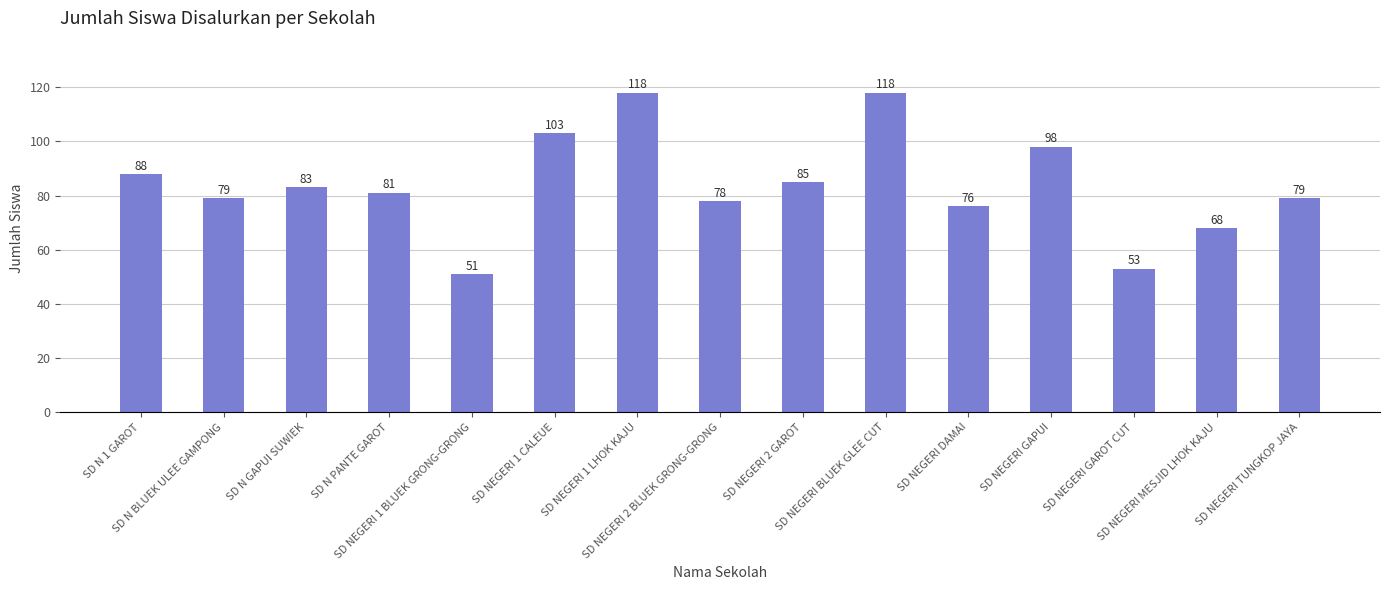

Count the number of data series in this chart.

1